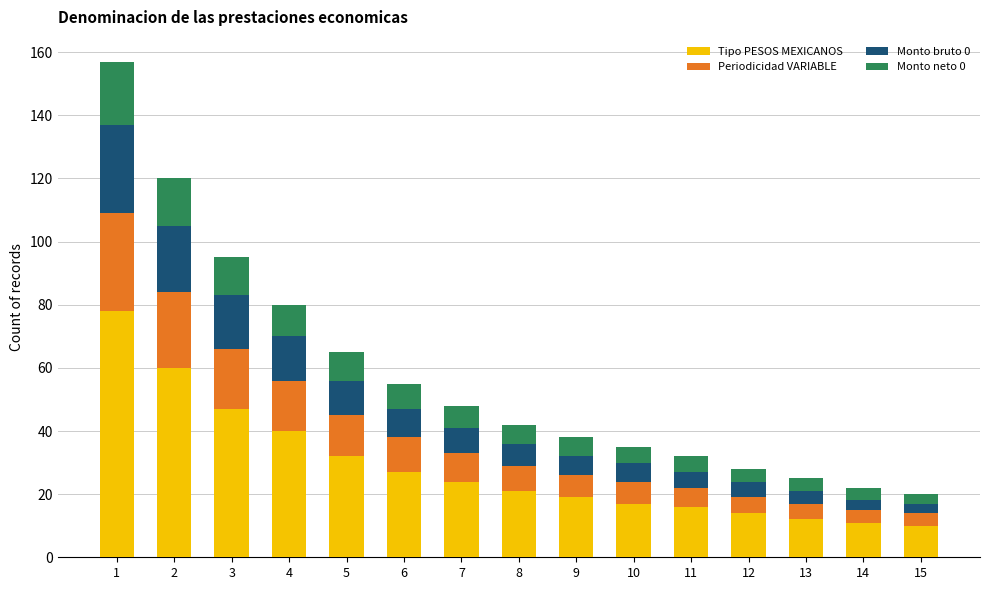

What is the difference between the second highest and second lowest values in the Tipo PESOS MEXICANOS series?

49